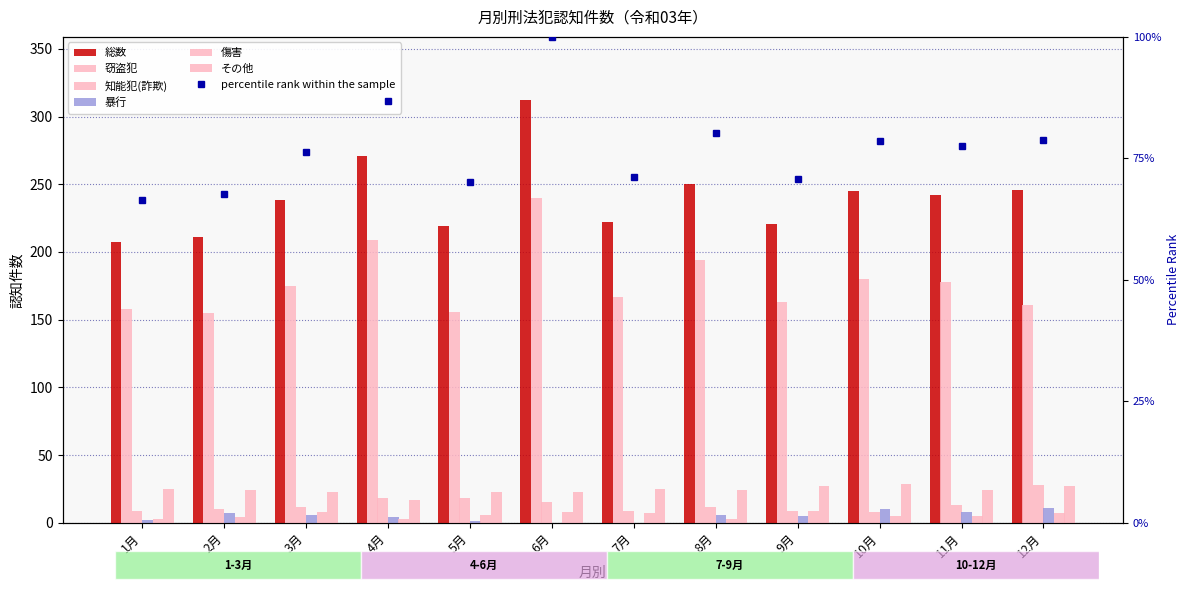

What is the highest value of the 総数 series?

312